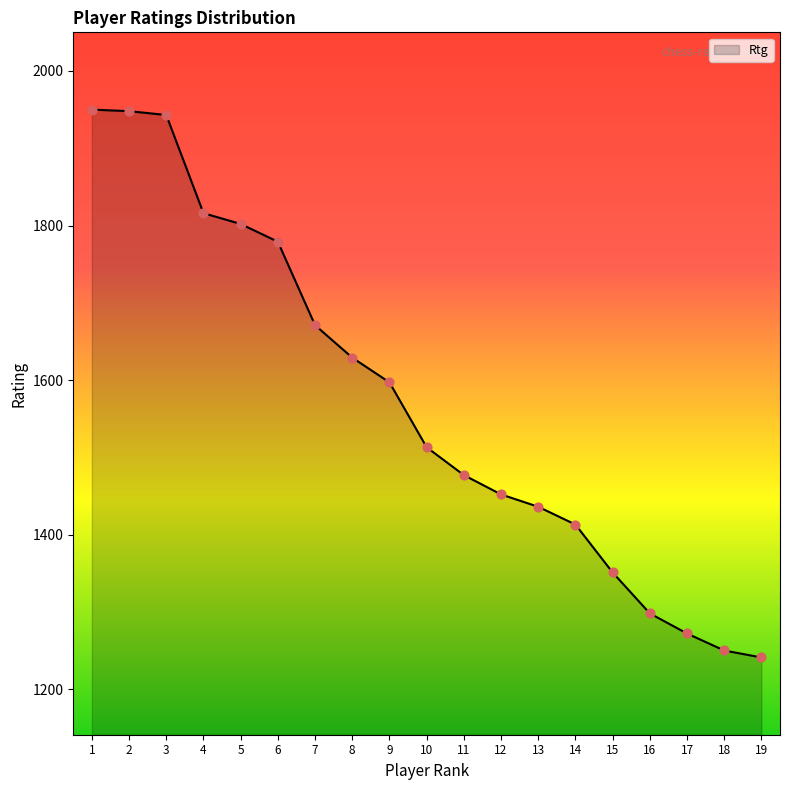

Which has a higher value, 12 or 3?

3